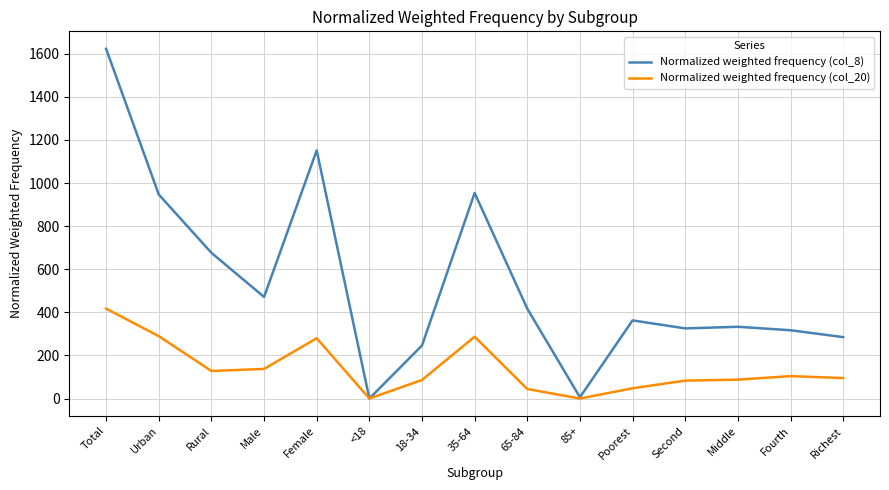

What is the sum of the Normalized weighted frequency (col_8) values at 65-84 and Male?

888.3